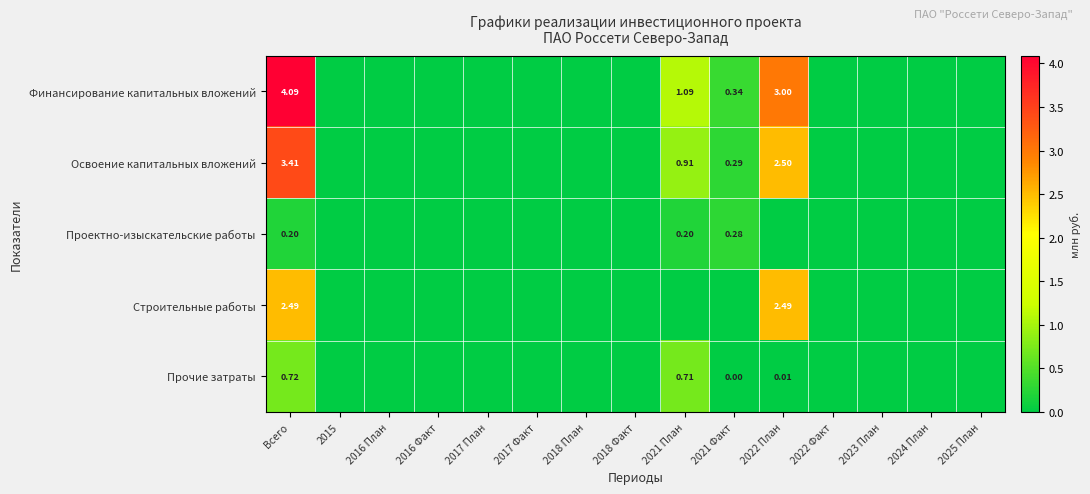

At which category is the sum across all series the highest?

Всего